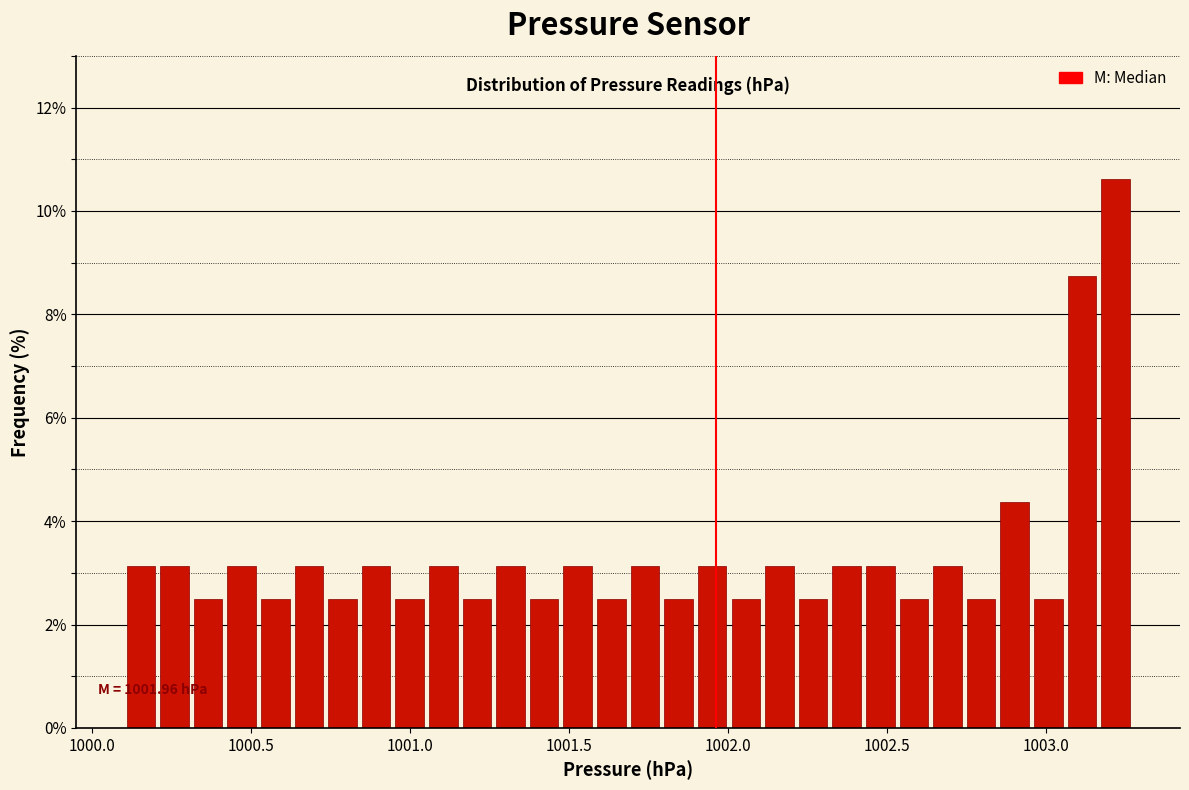

Around what value on the x-axis is the tallest bar? Give the approximate position of its centre, as read against the axis.

1003.20